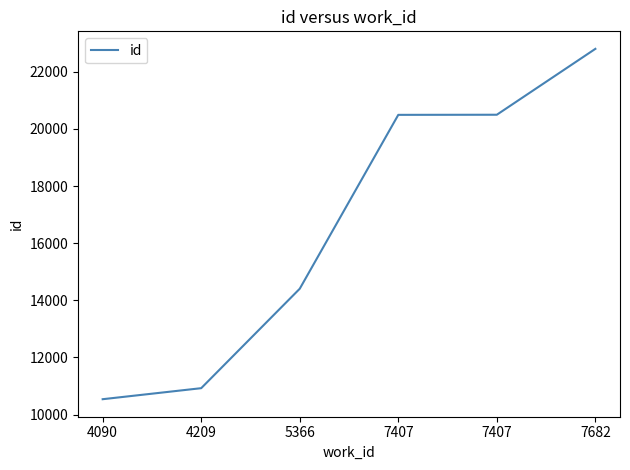

What is the difference between the values at 5366 and 4209?

3482